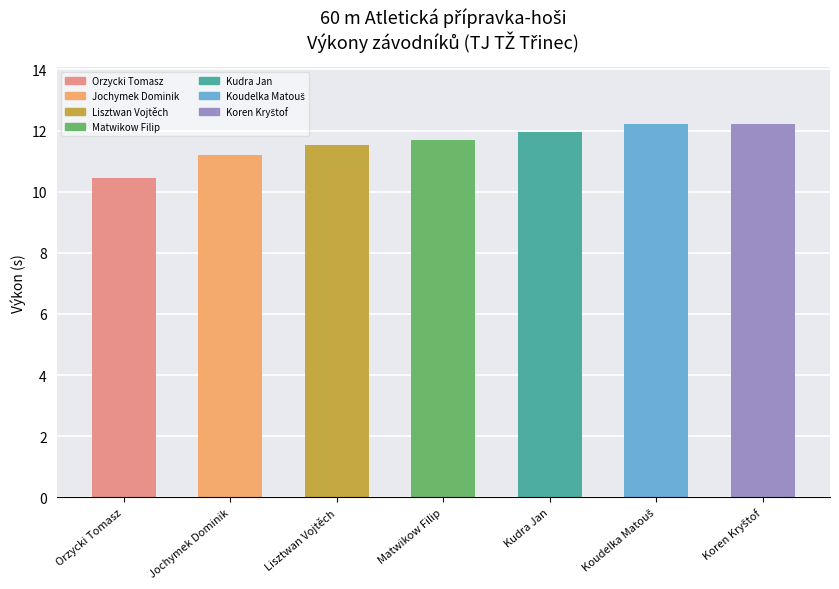

Reading left to right, what are all the values shown in this chart?

10.5	11.2	11.5	11.7	12.0	12.2	12.2